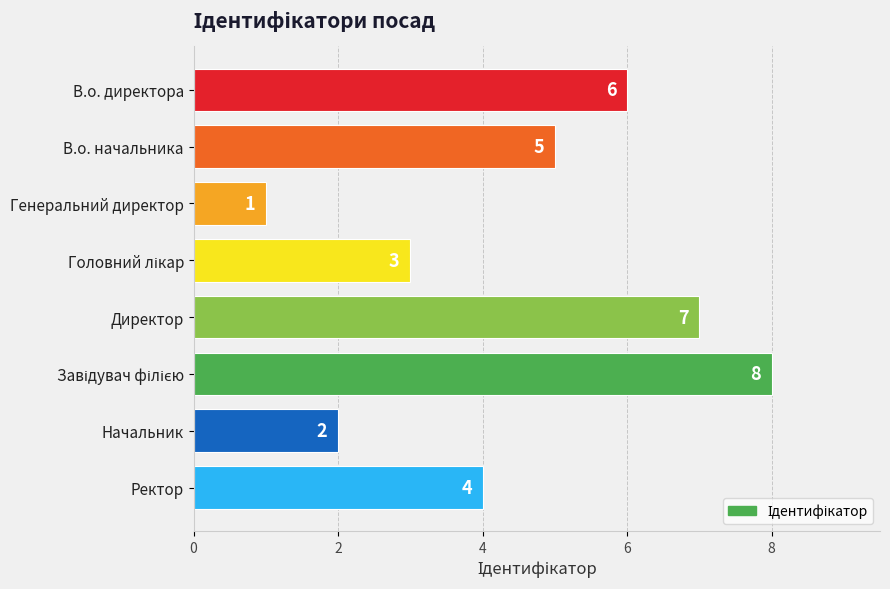

Reading top to bottom, what are all the values shown in this chart?

6	5	1	3	7	8	2	4